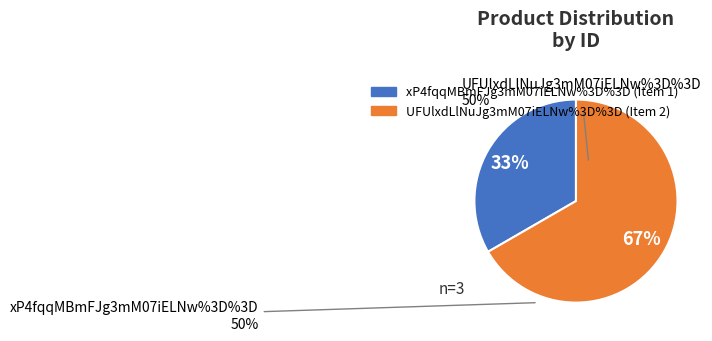

Do xP4fqqMBmFJg3mM07iELNw%3D%3D and UFUlxdLlNuJg3mM07iELNw%3D%3D together represent more than half of the pie?

Yes